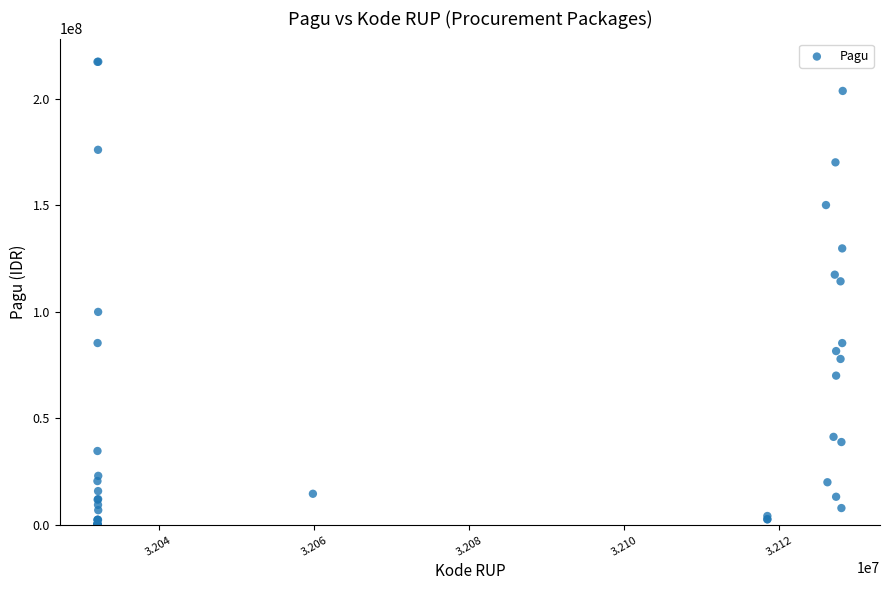

What Y value in the scatter plot is closest to 108830000?

114296000